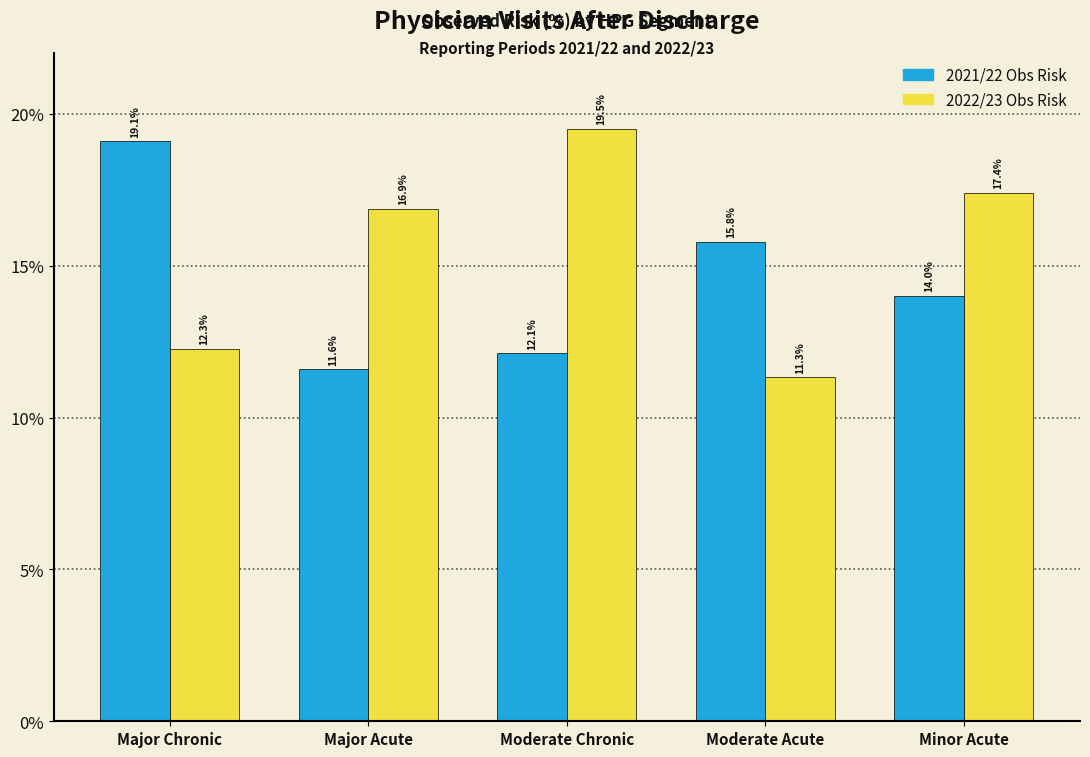

Reading left to right, extract all data points from this chart.

2021/22 Obs Risk: 19.1	11.6	12.1	15.8	14.0
2022/23 Obs Risk: 12.3	16.9	19.5	11.3	17.4